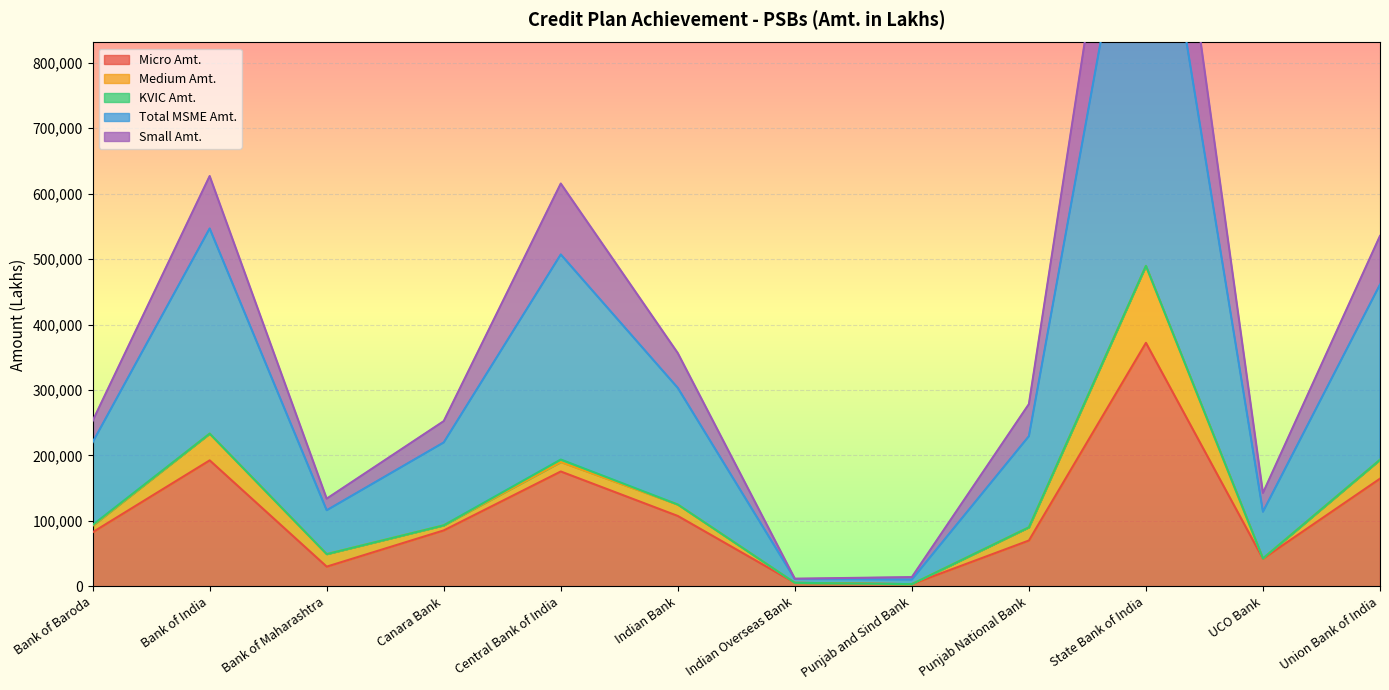

What is the smallest value displayed?

3361.9